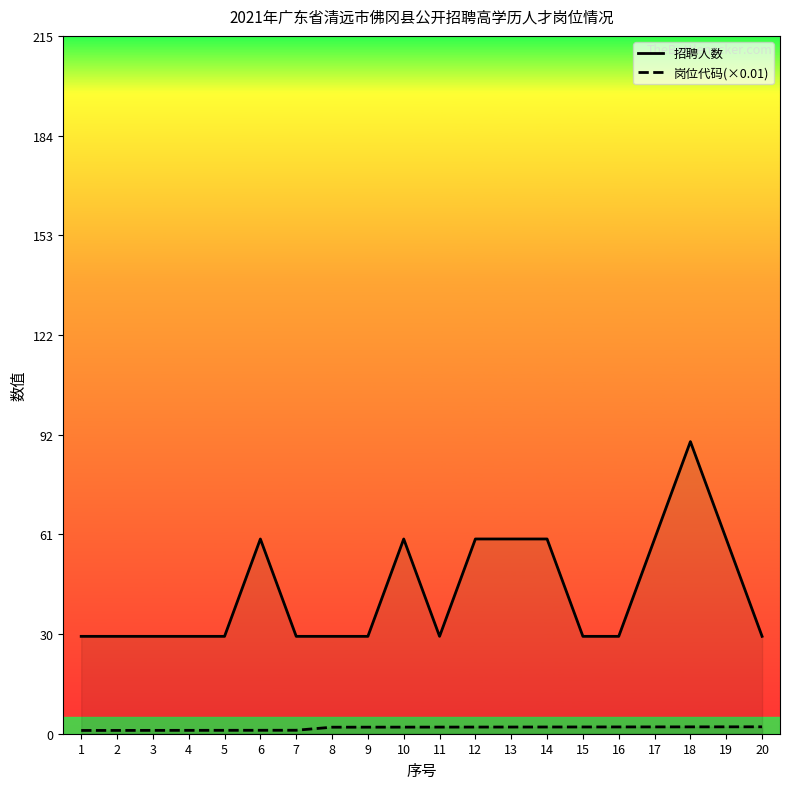

At 2, list the series in order from largest to smallest.

招聘人数, 岗位代码(×0.01)